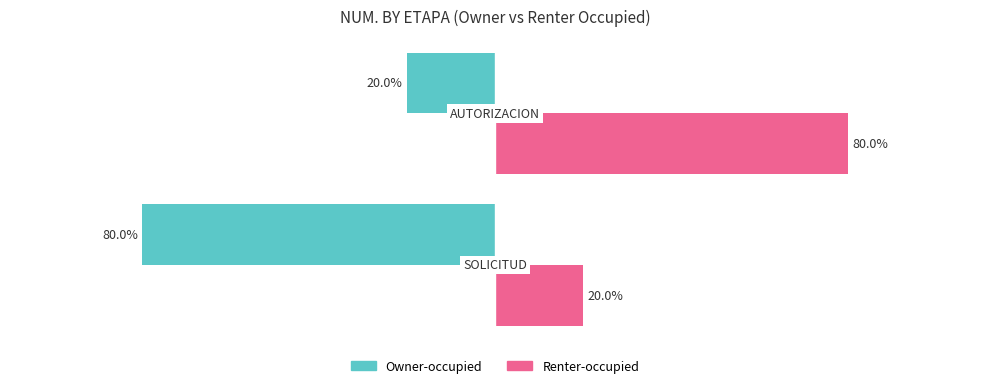

List the series in order of their peak value, highest first.

Renter-occupied, Owner-occupied